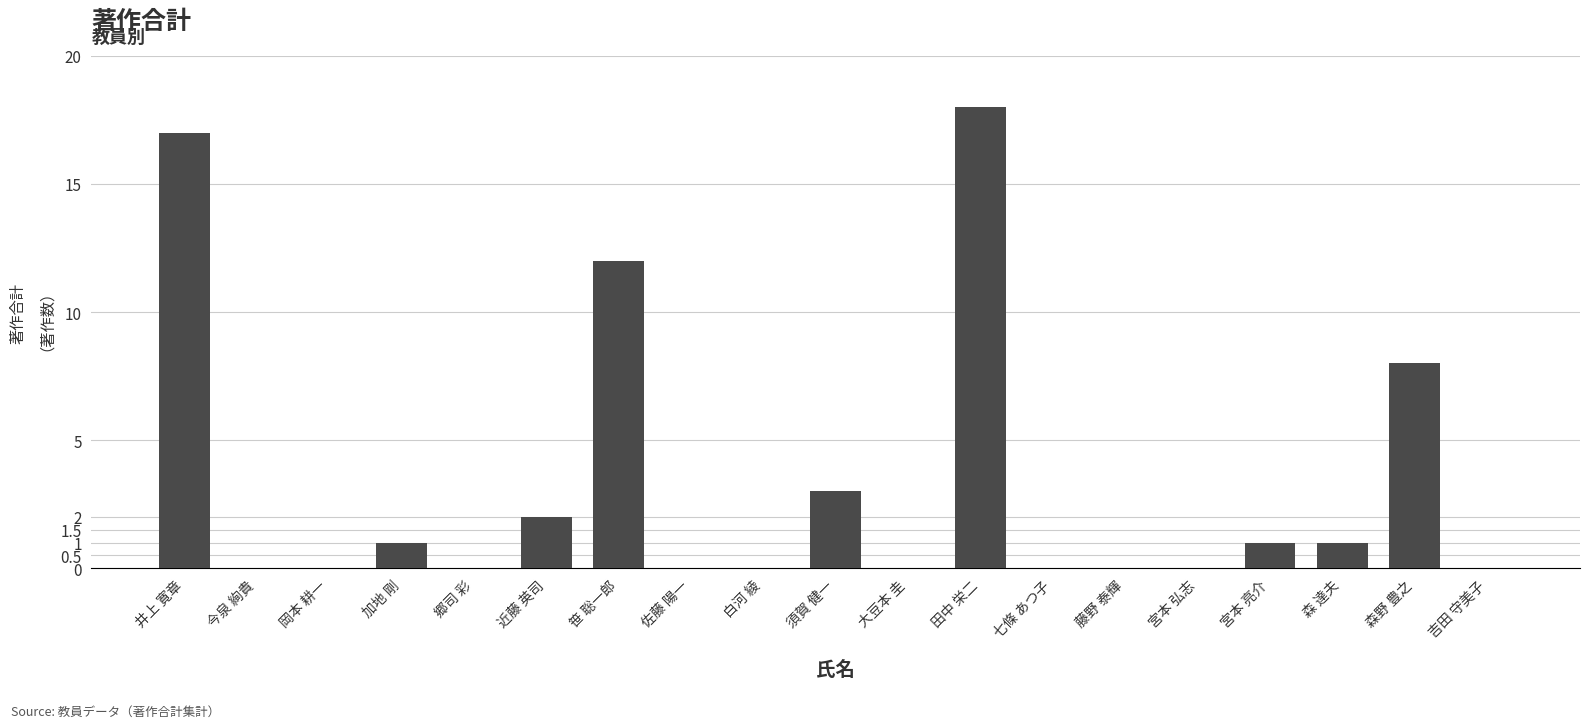

True or false: the data shows 0 at 白河 綾.

True